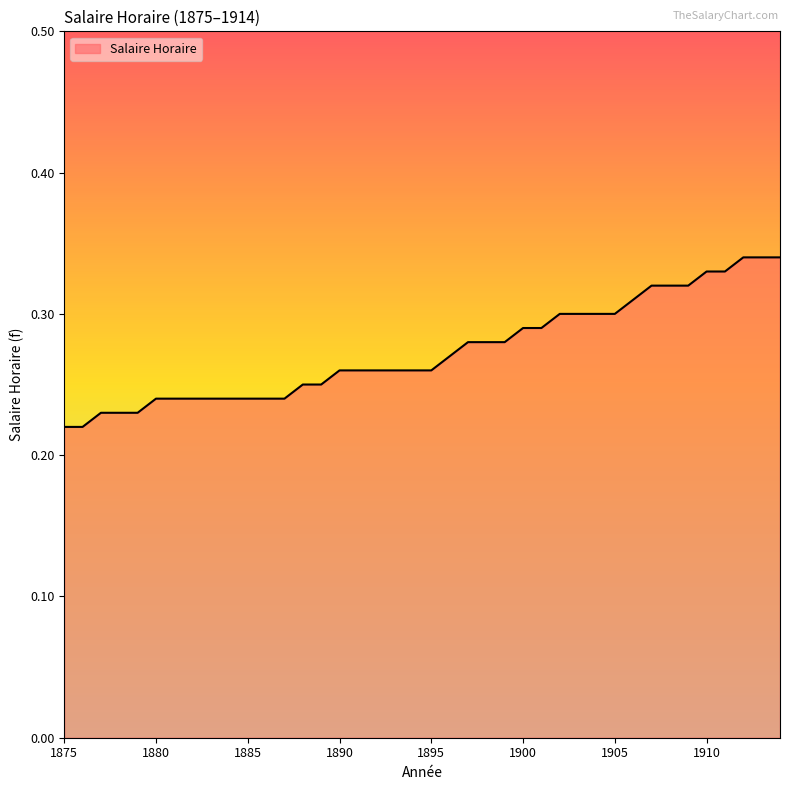

What is the sum of all values?

10.9